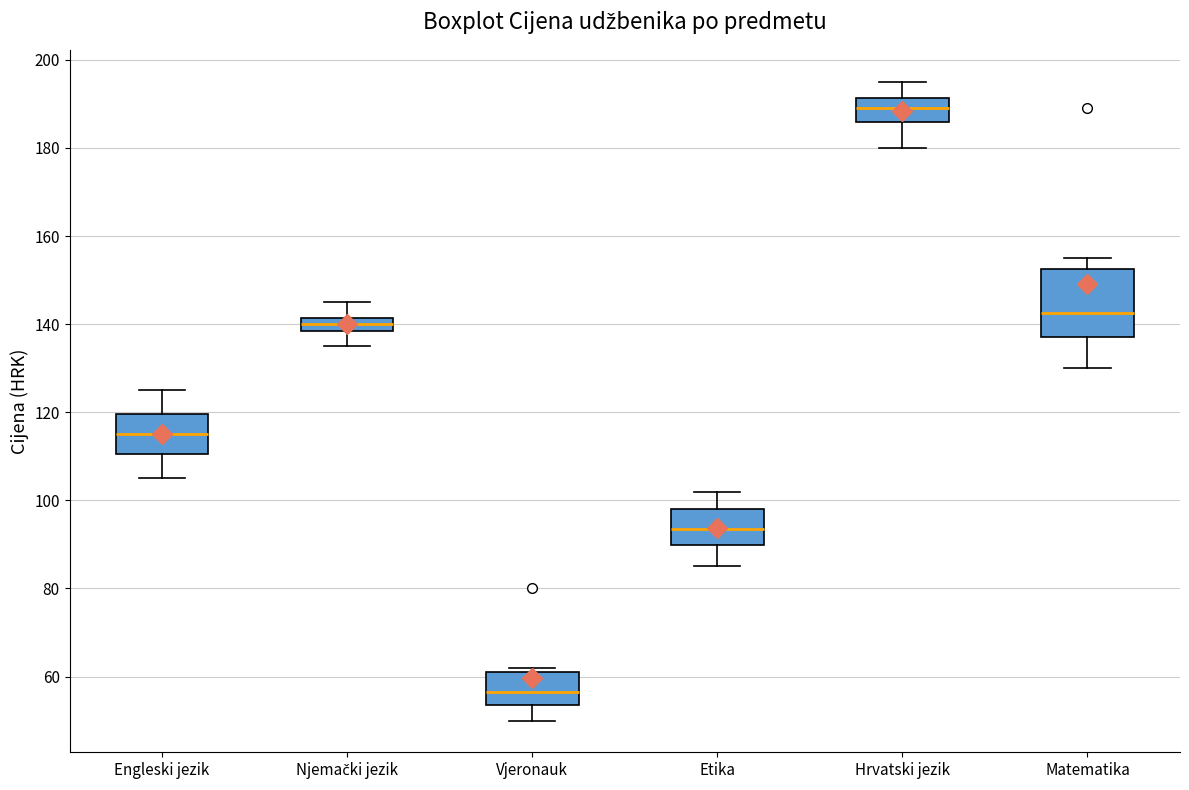

Reading left to right, read every box against the y-axis: the position of its median line, the range the box covers, and the ends of its whiskers. The values are not printed on the chart, so give them approximately, as read against the axis.

Engleski jezik: median 116, box 110 to 120, whiskers 106 to 126
Njemački jezik: median 140, box 138 to 142, whiskers 136 to 146
Vjeronauk: median 56, box 54 to 62, whiskers 50 to 62 (just above the box's upper edge)
Etika: median 94, box 90 to 98, whiskers 86 to 102
Hrvatski jezik: median 190, box 186 to 192, whiskers 180 to 196
Matematika: median 142, box 138 to 152, whiskers 130 to 156